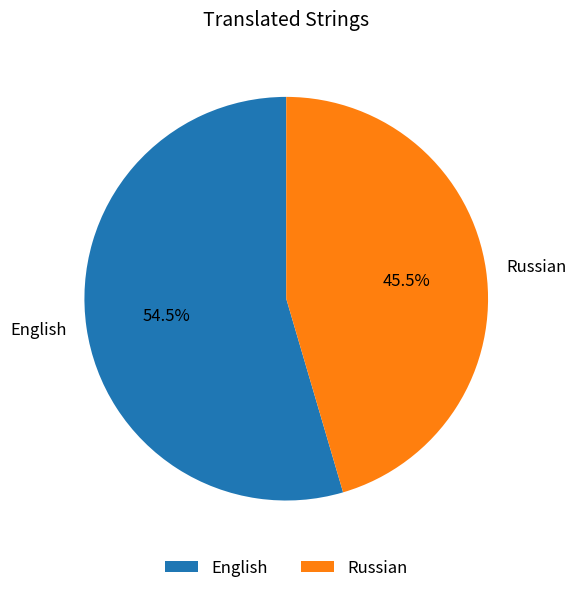

How many segments does this pie chart have?

2